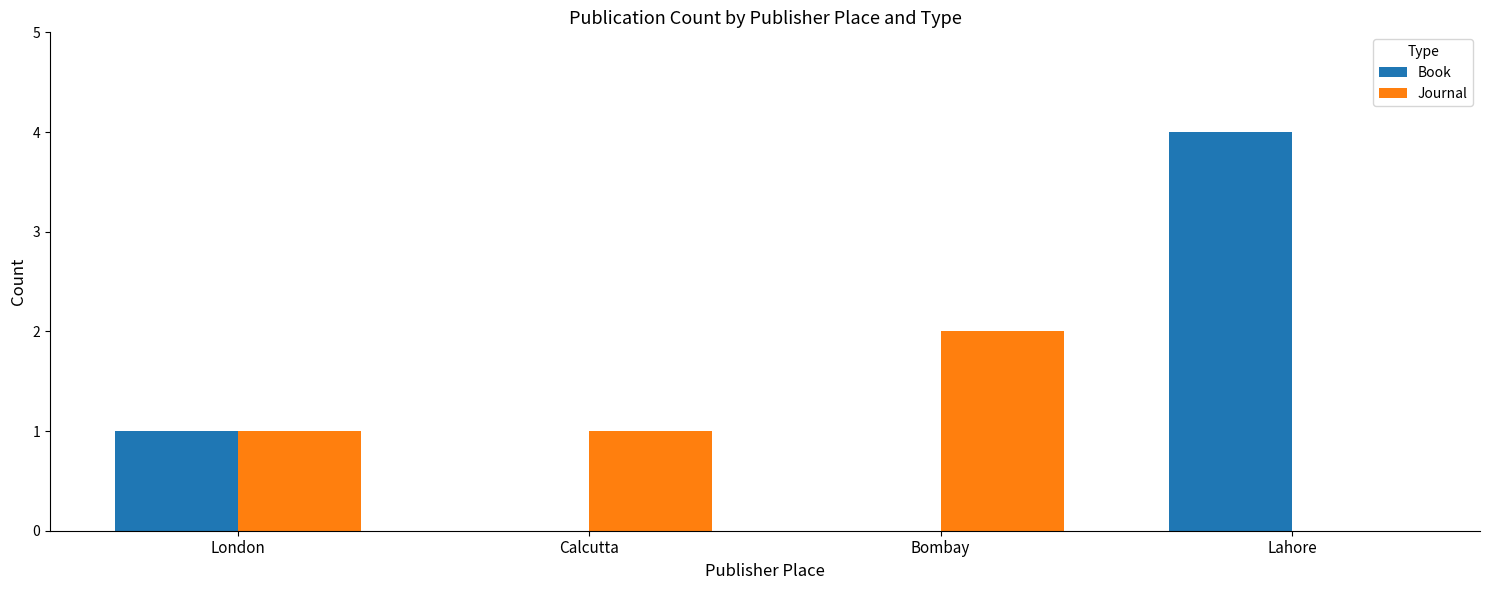

True or false: Journal has a value of 2 at Bombay.

True